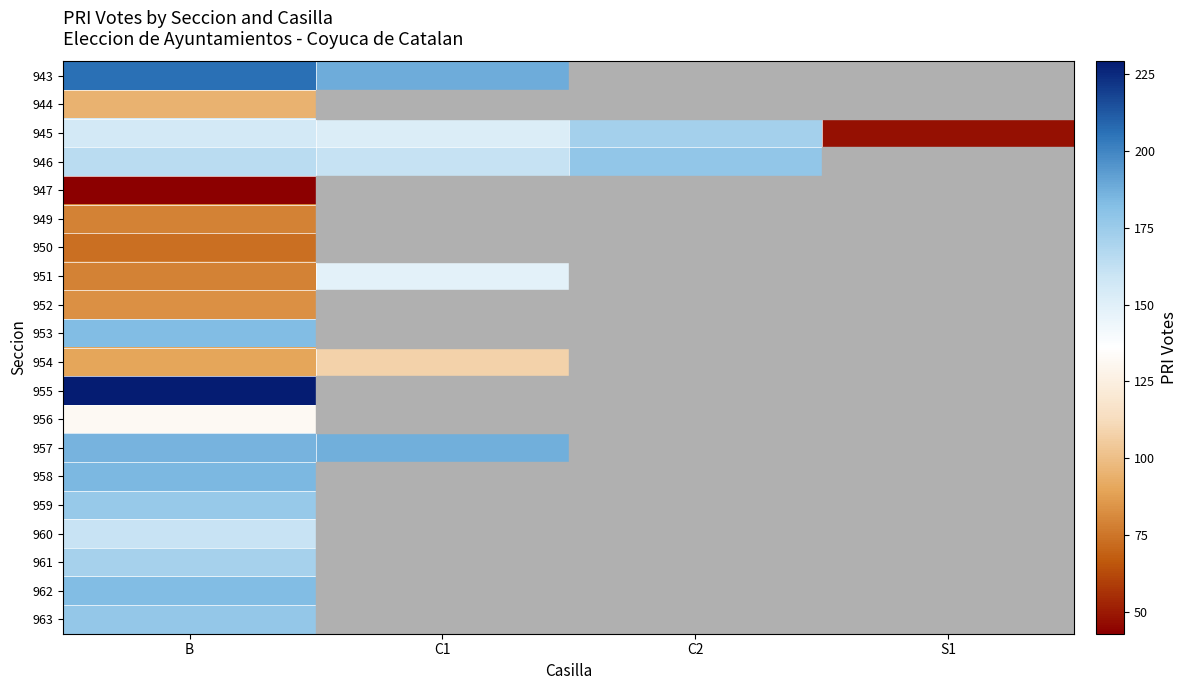

What is the maximum value shown in the chart?

229.0